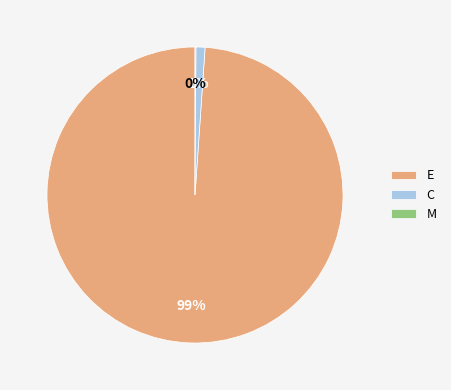

What is the largest slice in the pie chart?

E